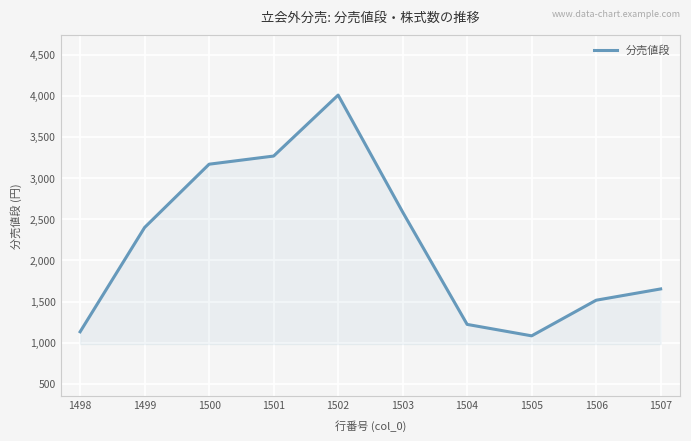

What is the maximum value shown in the chart?

4009